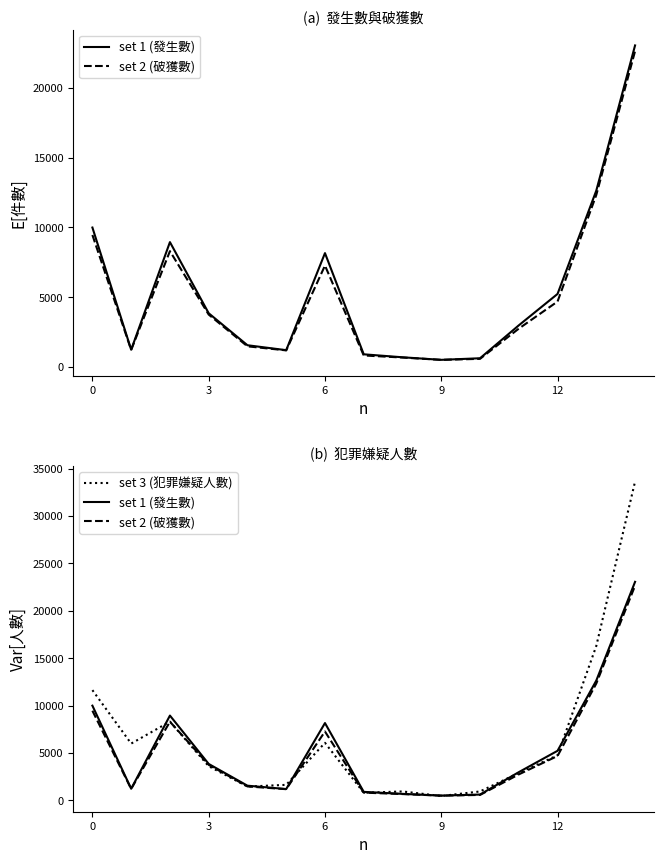

Does the chart display data point markers on the line(s)?

No